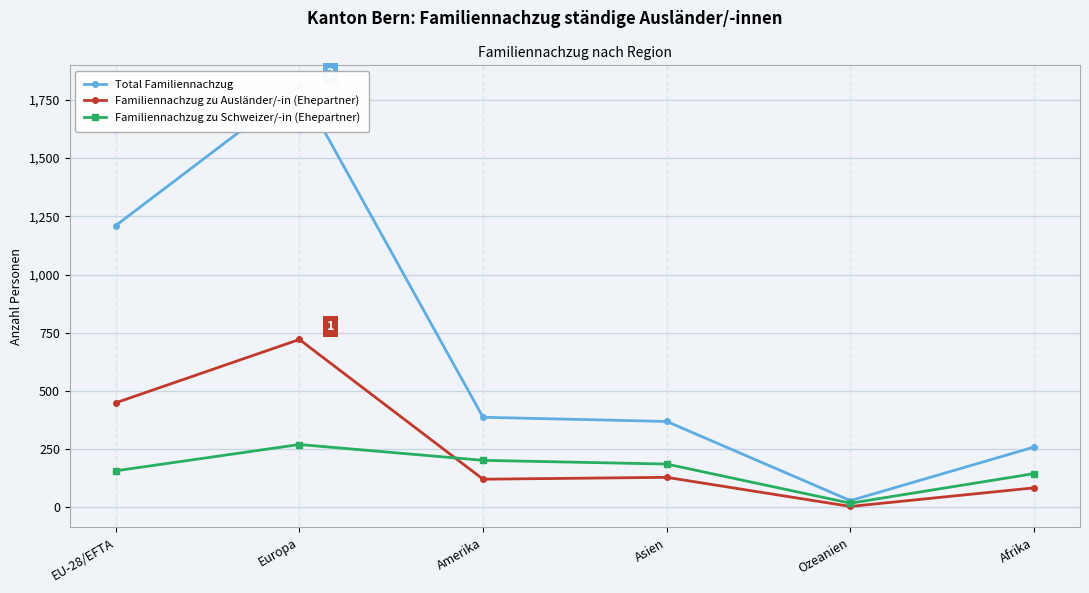

Reading left to right, what are all the values shown in this chart?

Total Familiennachzug: 1210	1808	387	369	29	259
Familiennachzug zu Ausländer/-in (Ehepartner): 449	721	121	129	4	84
Familiennachzug zu Schweizer/-in (Ehepartner): 157	270	202	186	18	145